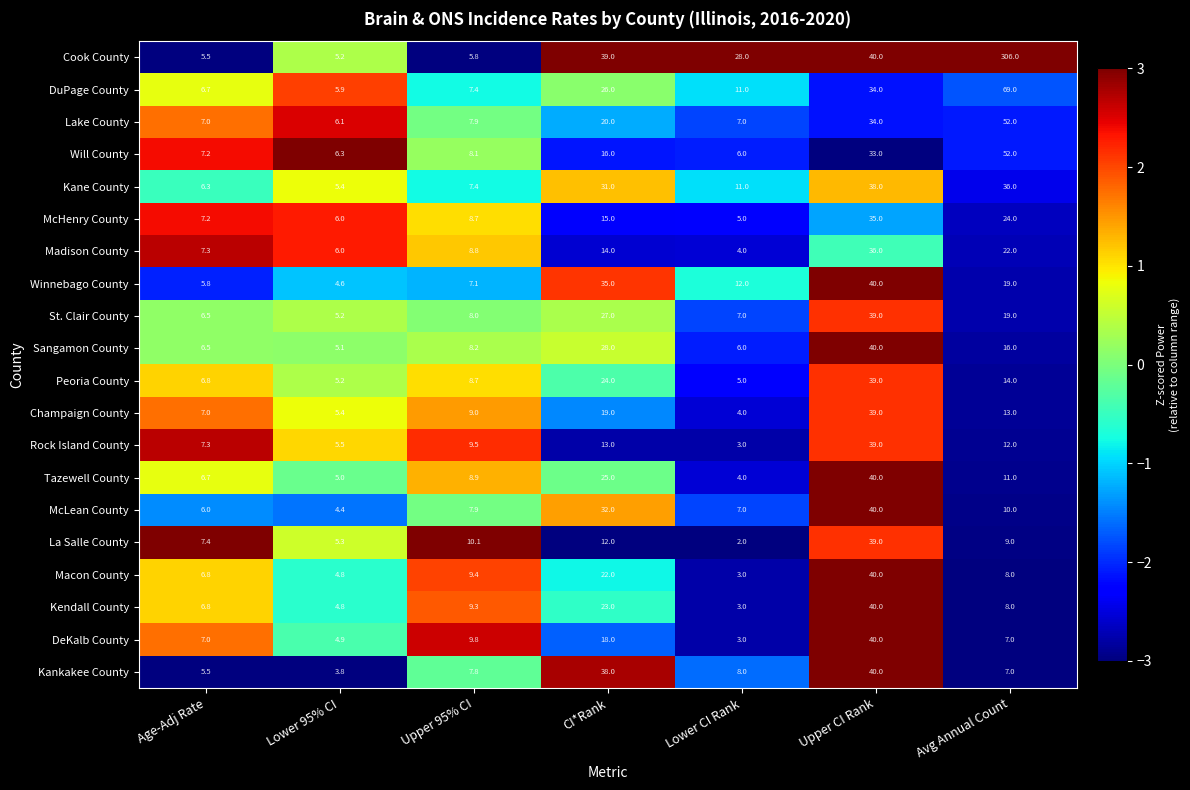

The McHenry County series shows 23.1 at Upper CI Rank. True or false?

False